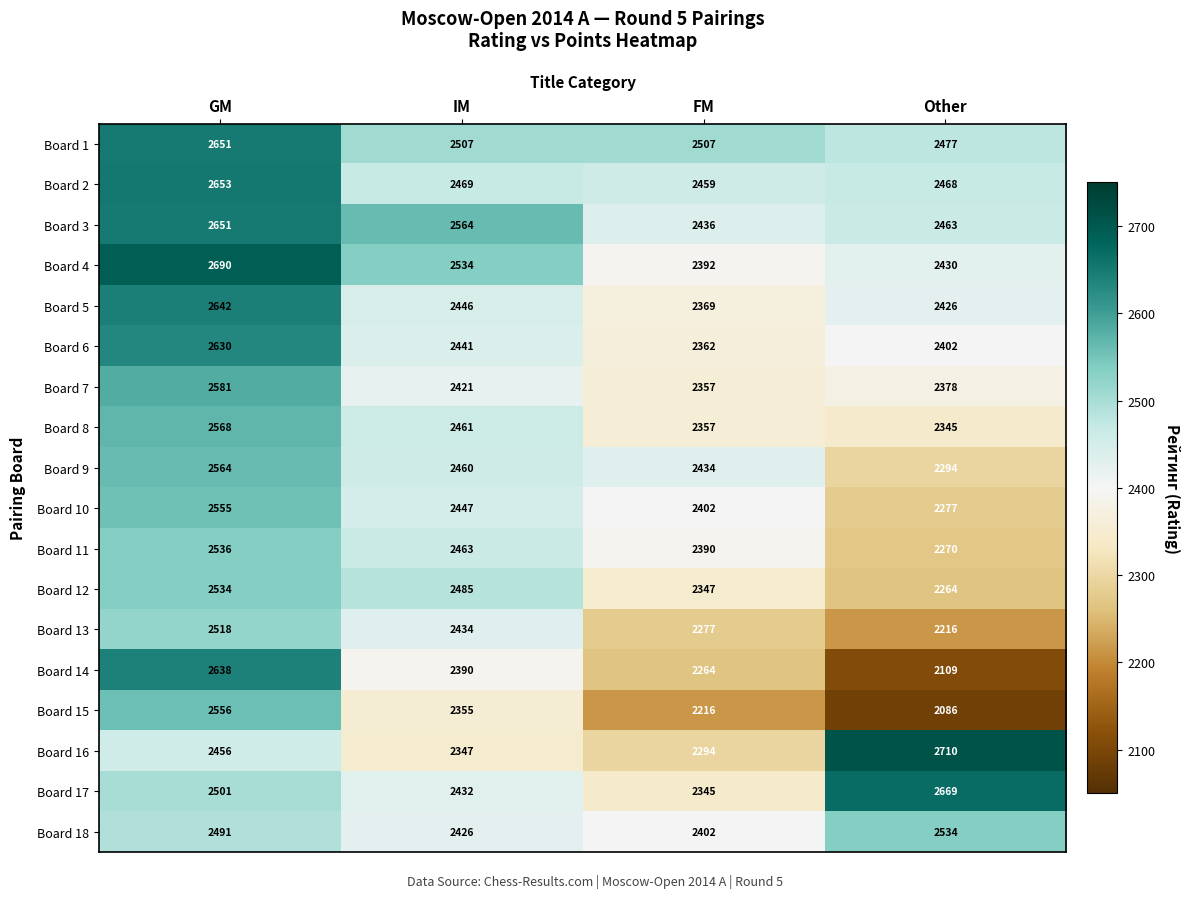

Which series has the largest range (max minus min)?

Board 14